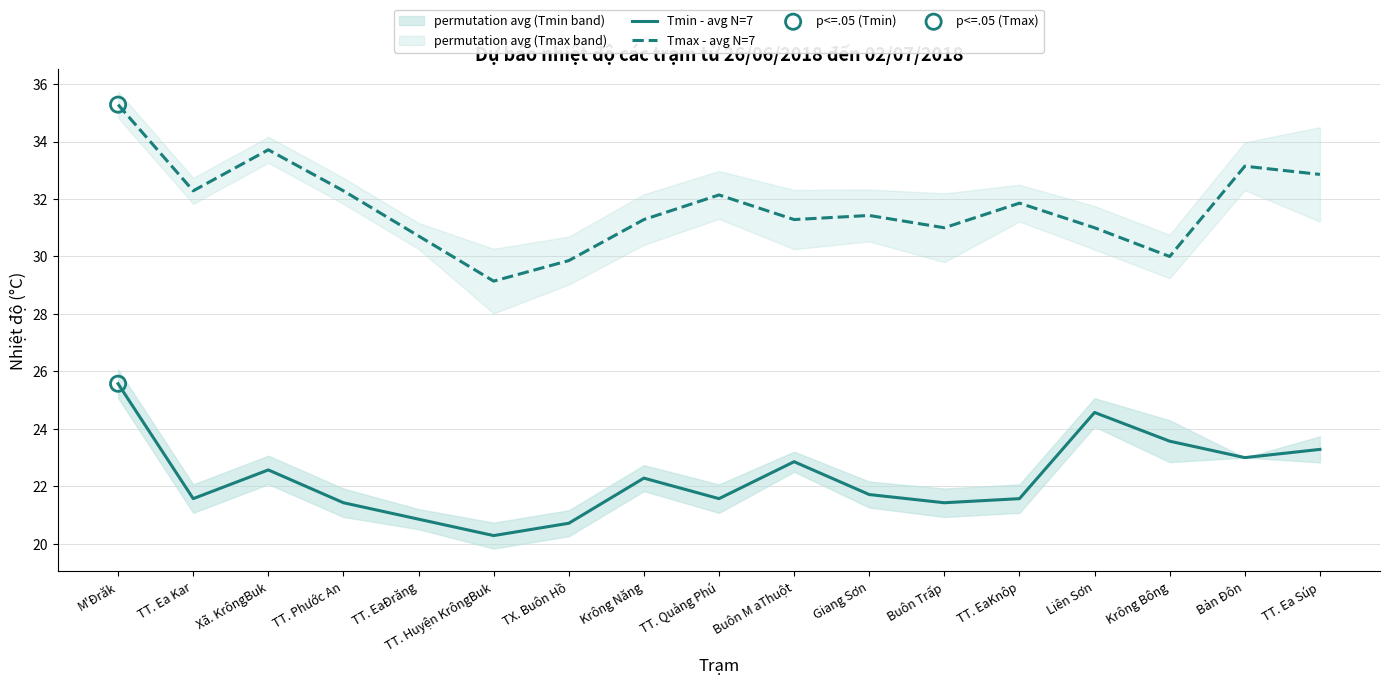

What is the total value across all series at TT. EaKnôp?

53.4